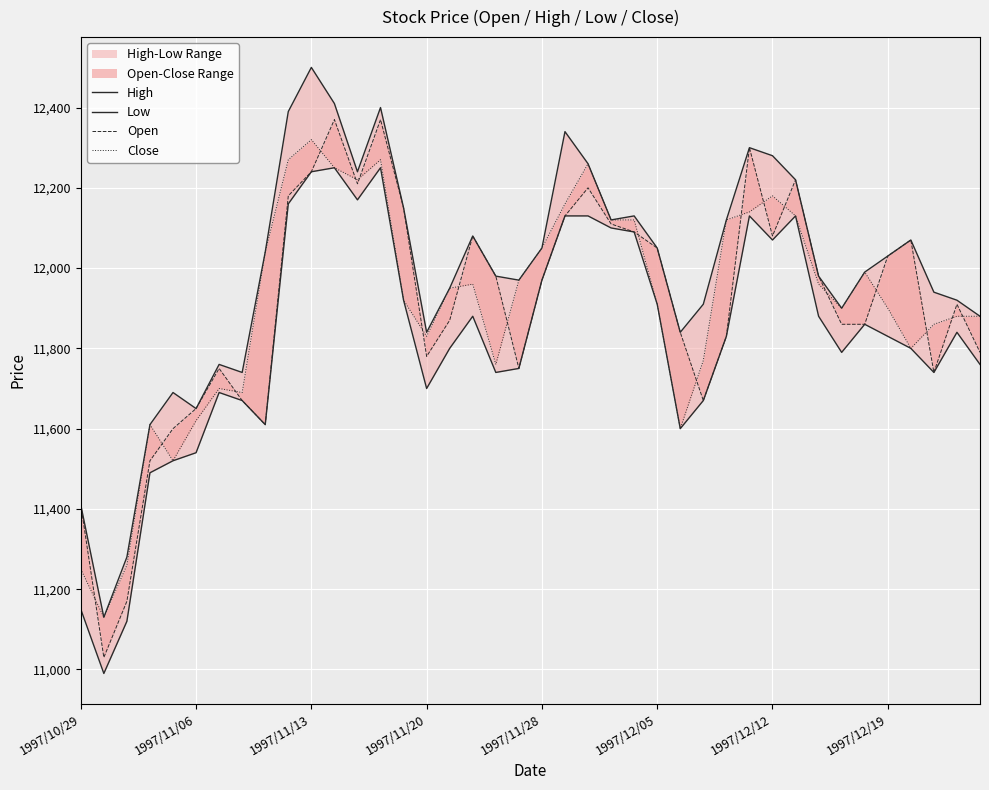

Is it true that Close equals 11760 at 18?

True